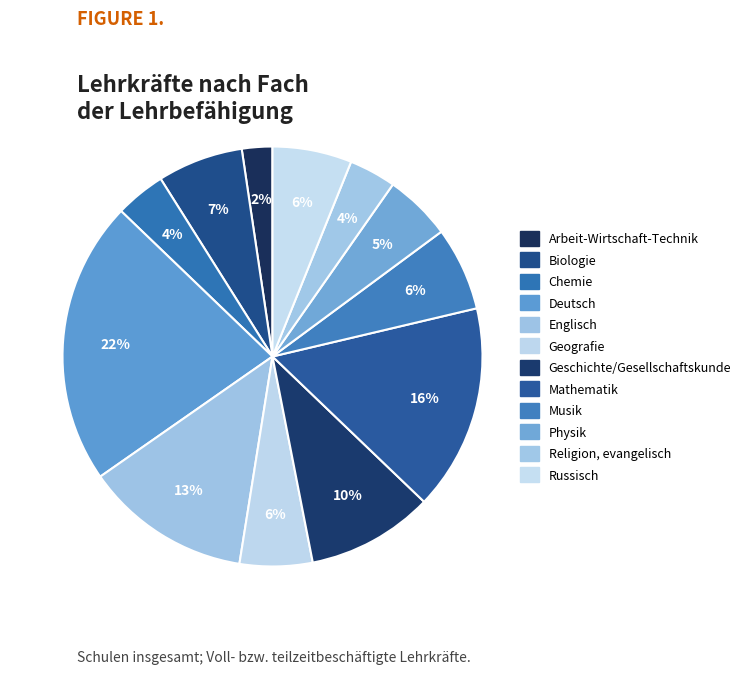

How many slices are in this pie chart?

12